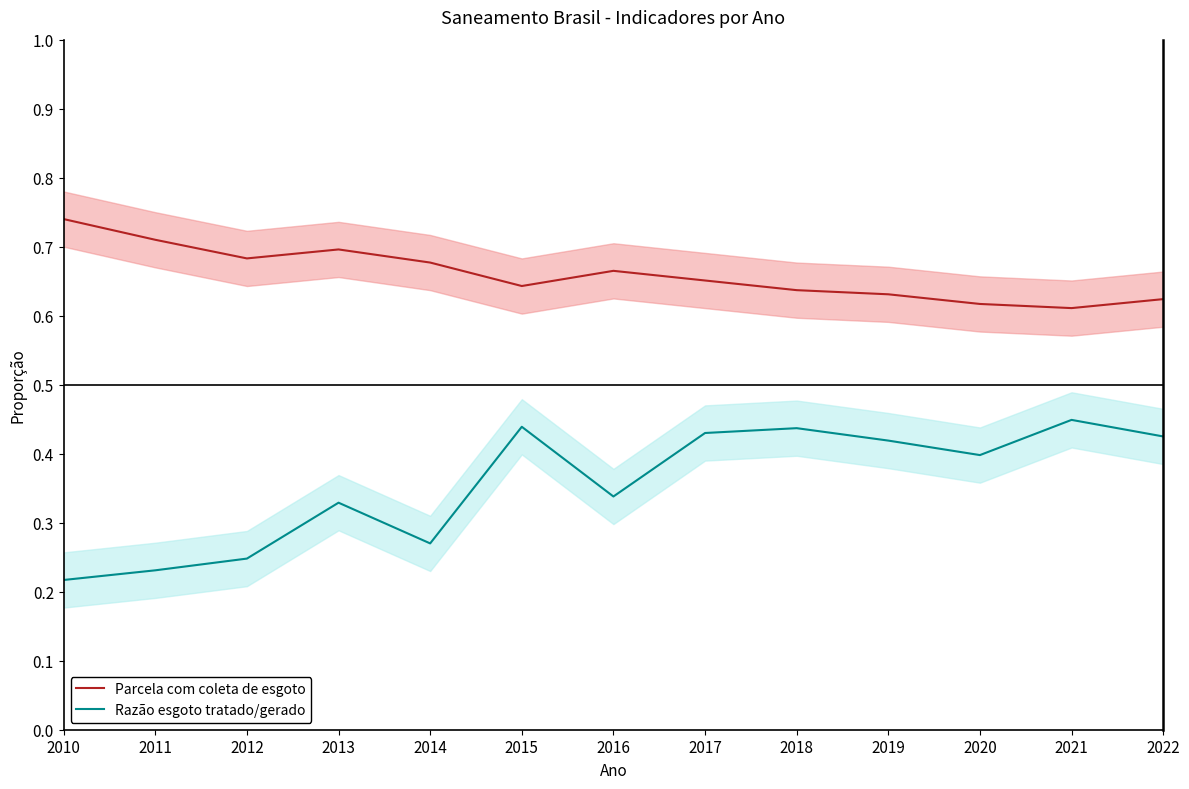

True or false: Razão esgoto tratado/gerado and Parcela com coleta de esgoto cross at least once.

False